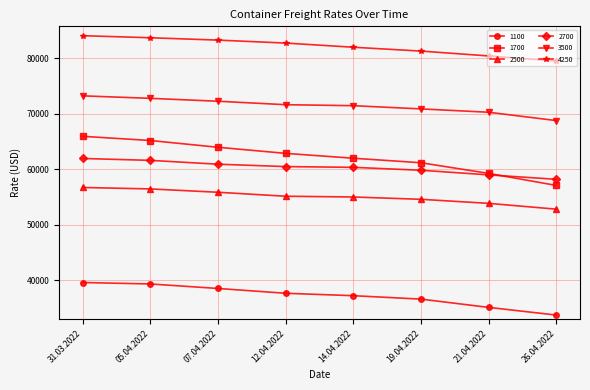

Is the value of 3500 at 19.04.2022 greater than the value of 1100 at 21.04.2022?

Yes